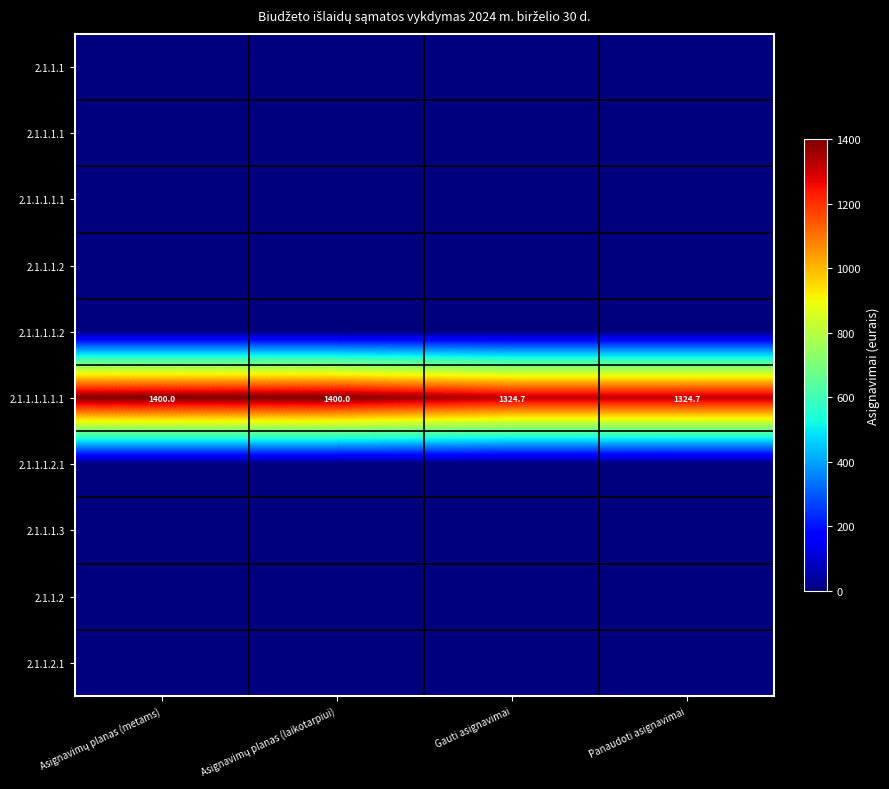

Which series has the widest spread of values?

2.1.1.1.1.1.1